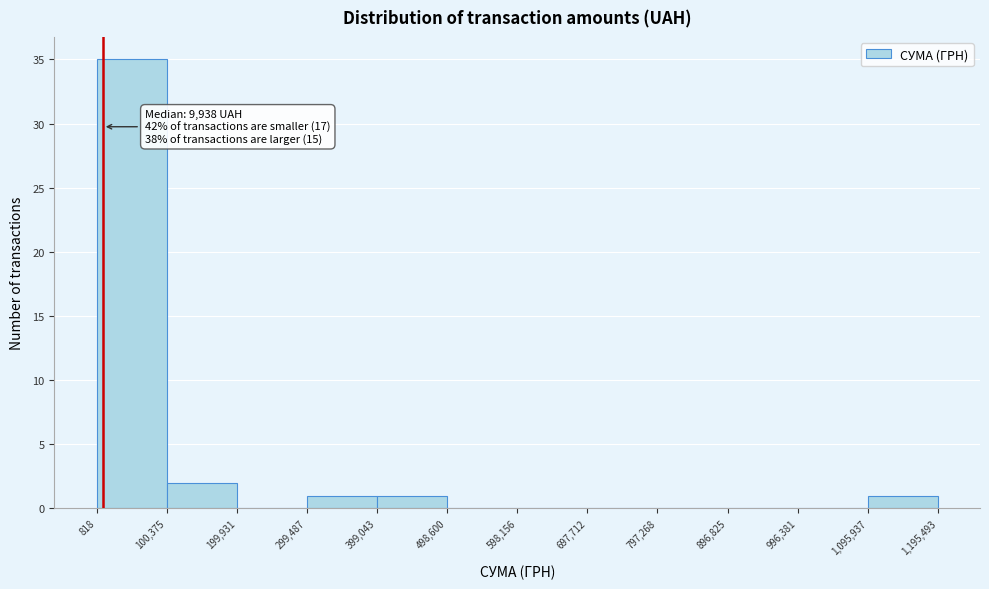

Which range on the x-axis has the tallest bar?

818 to 100,375